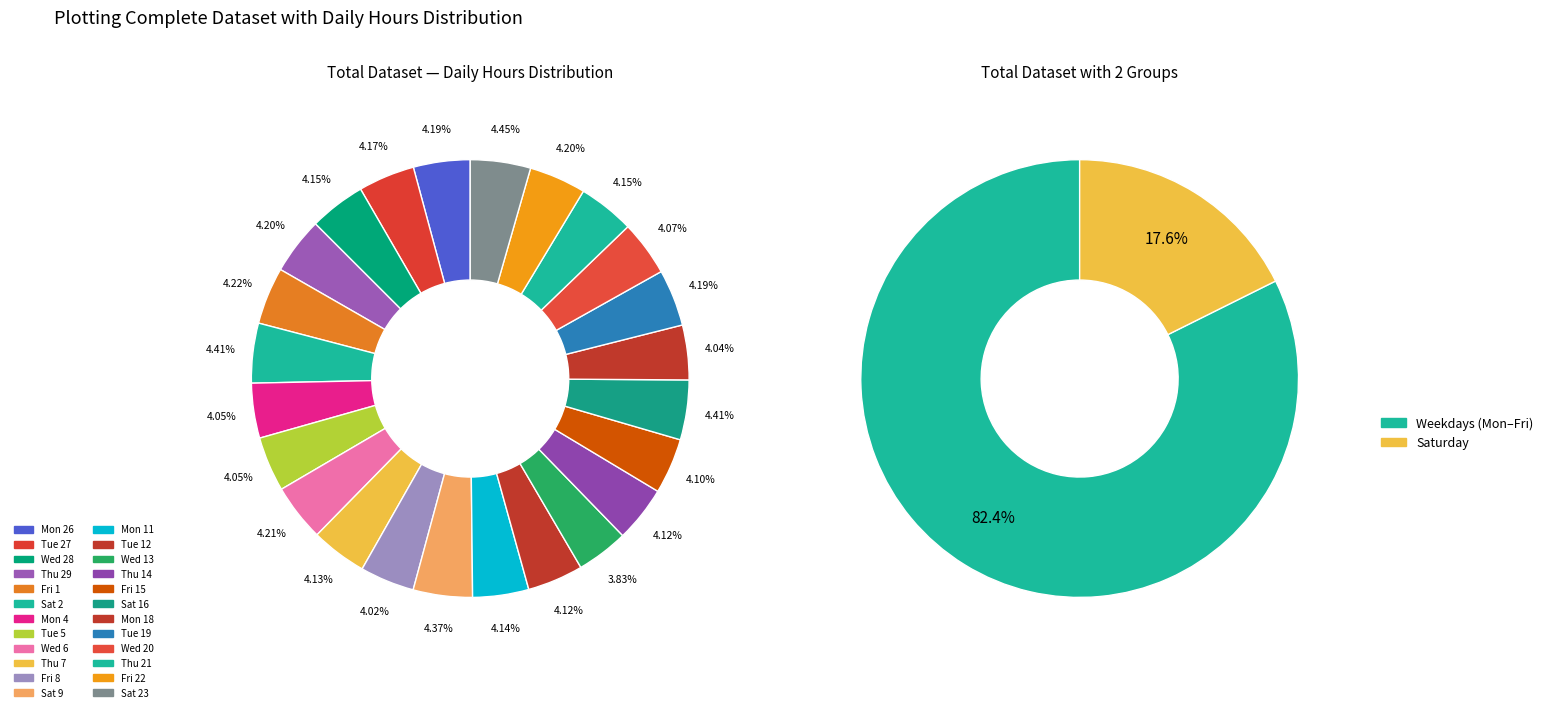

What percentage is the Thu 29 slice, to the nearest percent?

4%